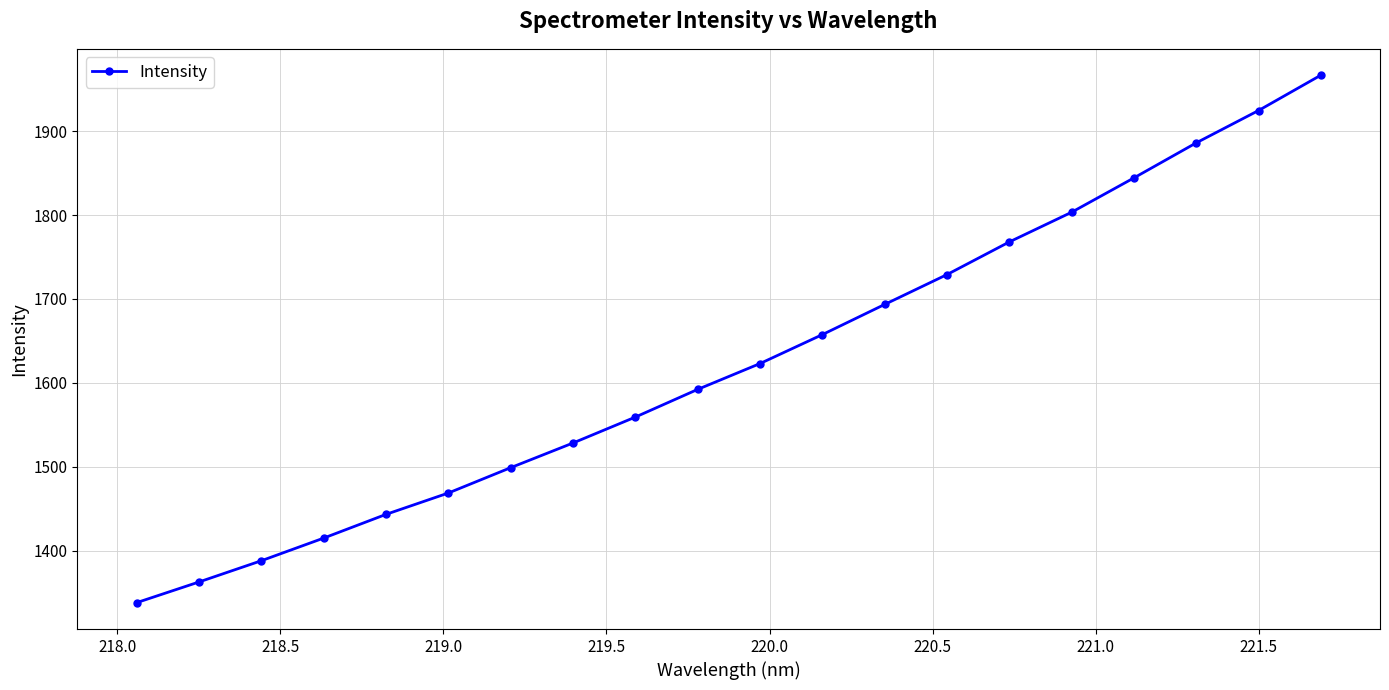

What is the minimum value shown in the chart?

1338.1